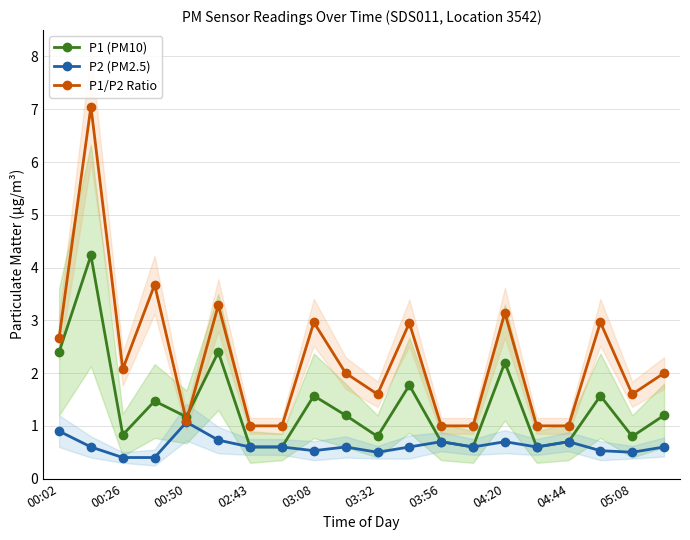

What is the maximum value for P1 (PM10)?

4.2